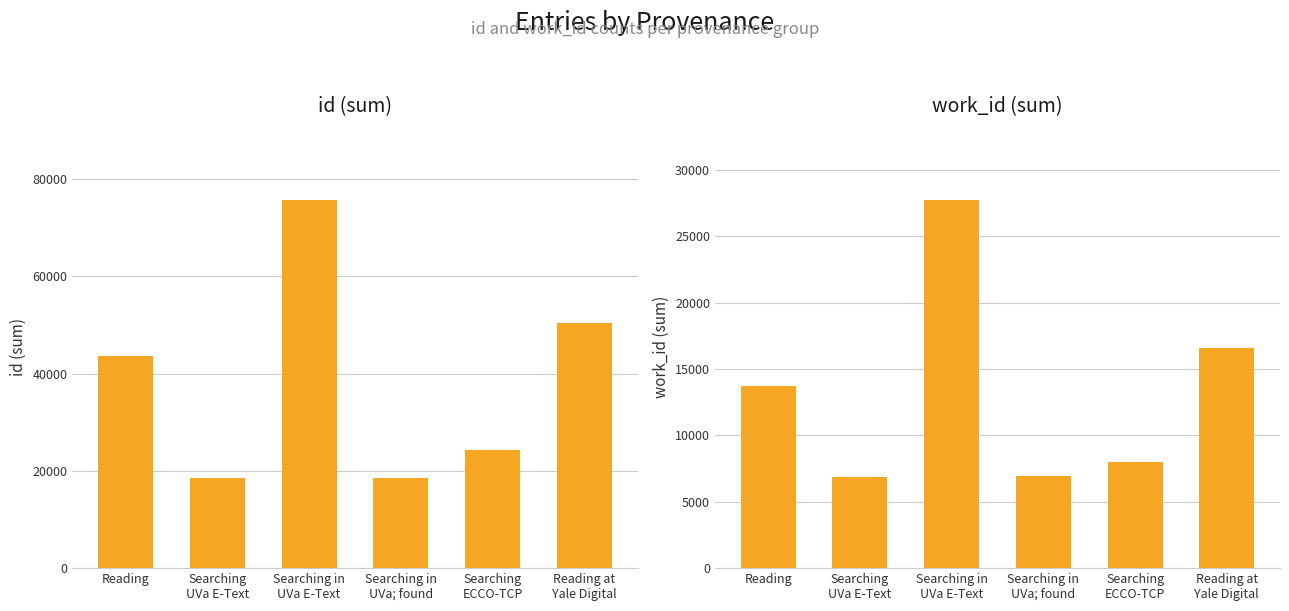

What is the label of the 5th bar from the left?

Searching
ECCO-TCP